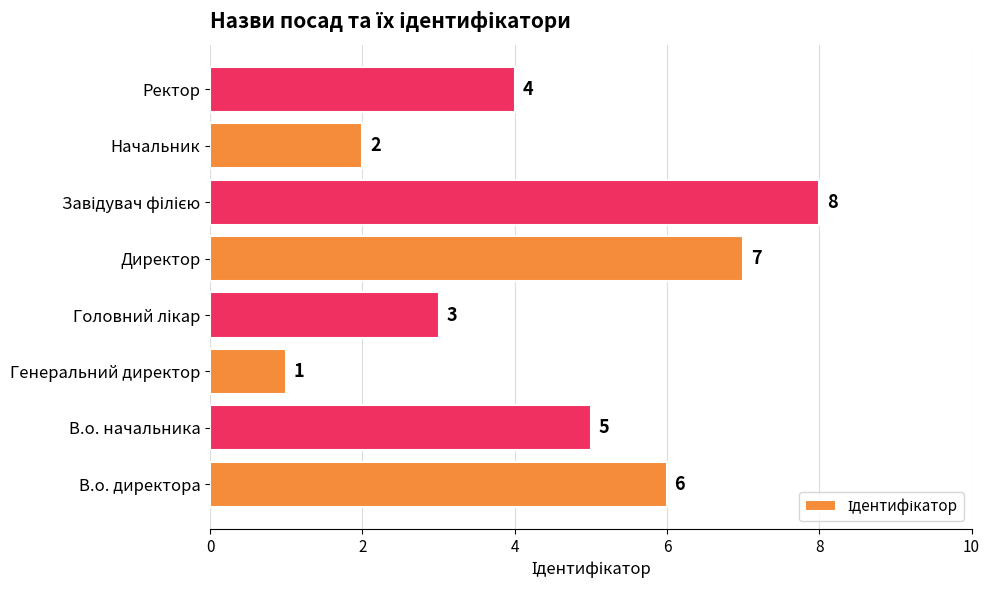

Reading top to bottom, extract all data points from this chart.

4	2	8	7	3	1	5	6